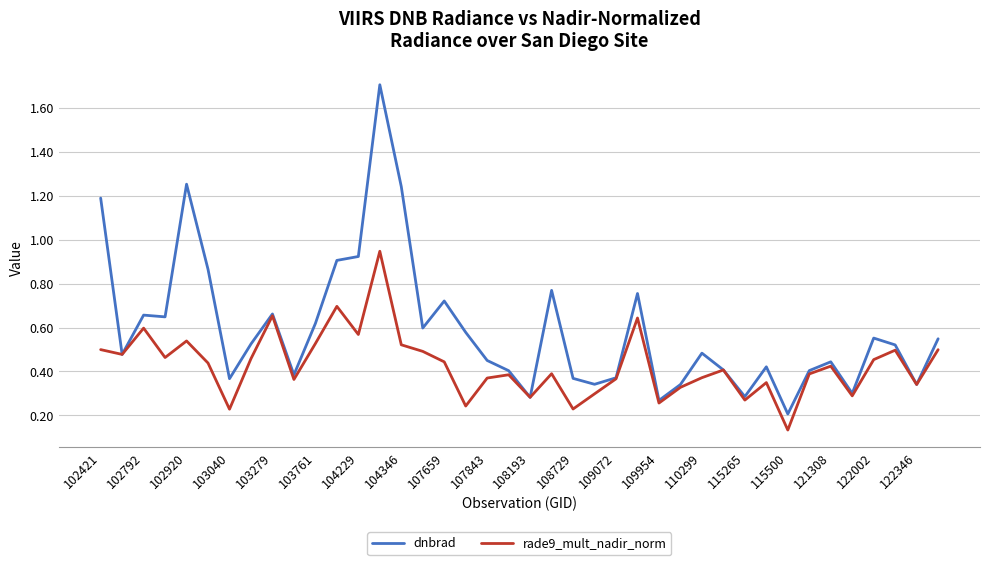

List the series in order of their peak value, highest first.

dnbrad, rade9_mult_nadir_norm